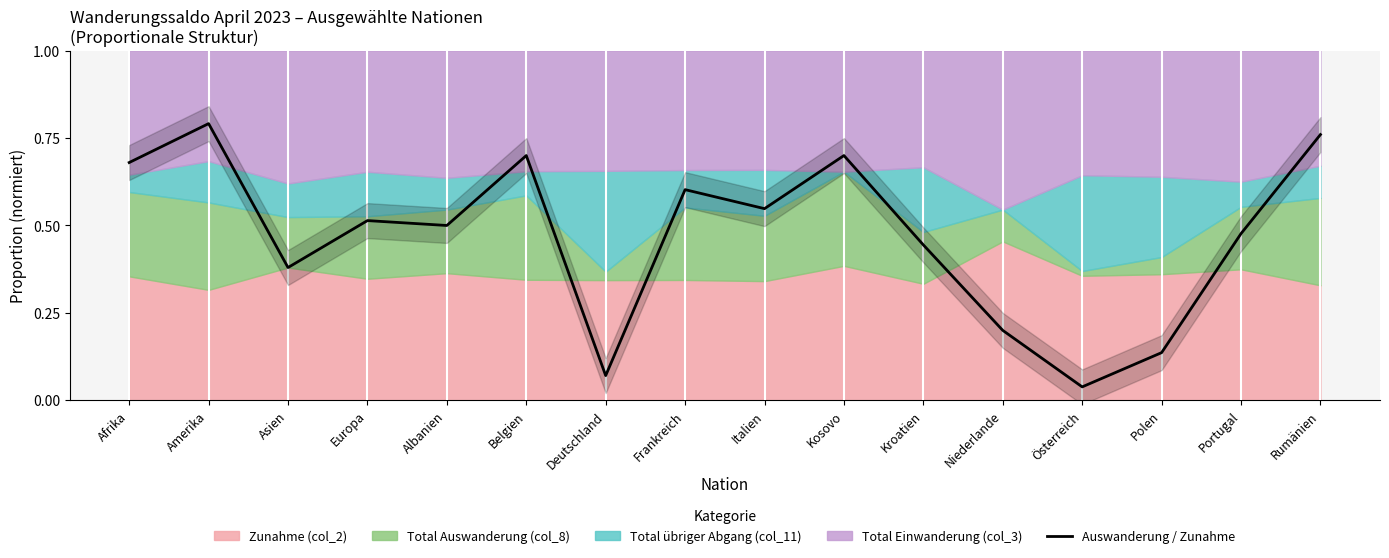

What is the label of the 8th point from the right?

Italien